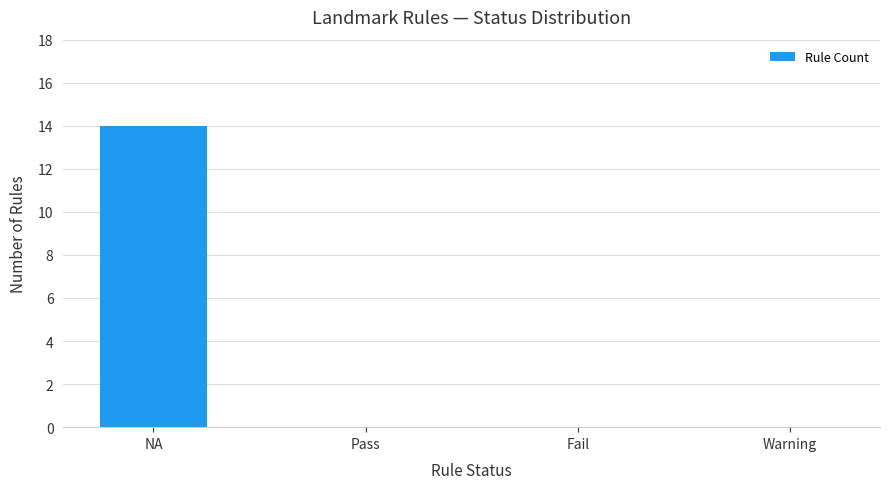

Which has a higher value, Fail or NA?

NA